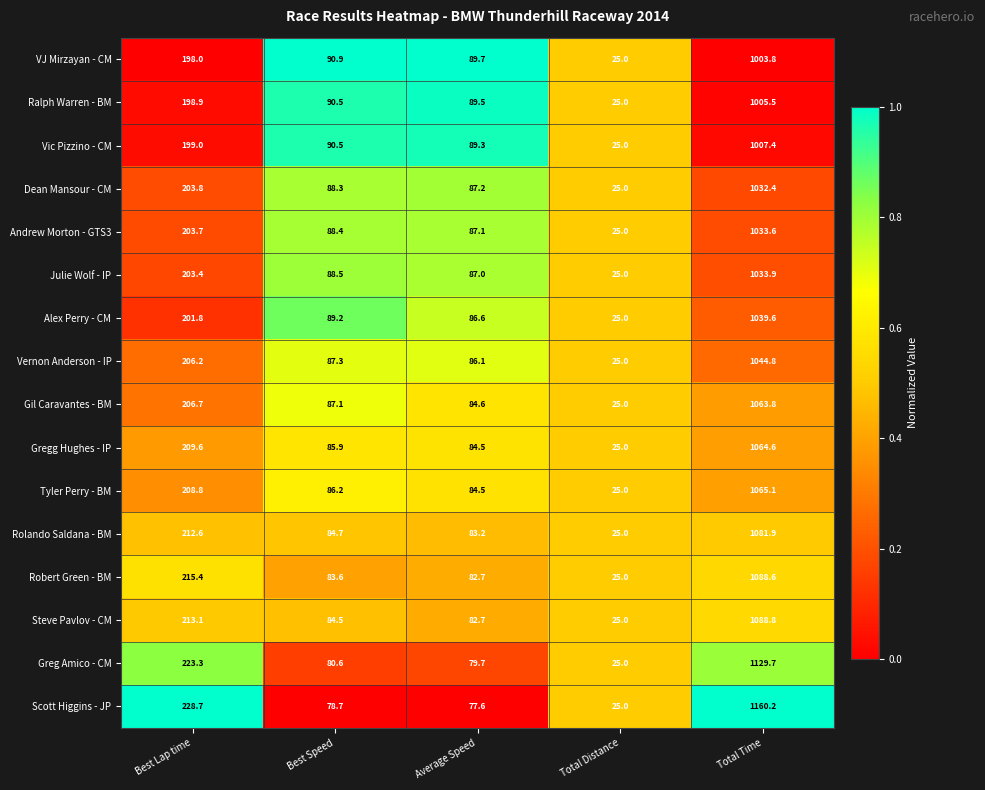

At which label does Vernon Anderson - IP first exceed 87?

Best Lap time